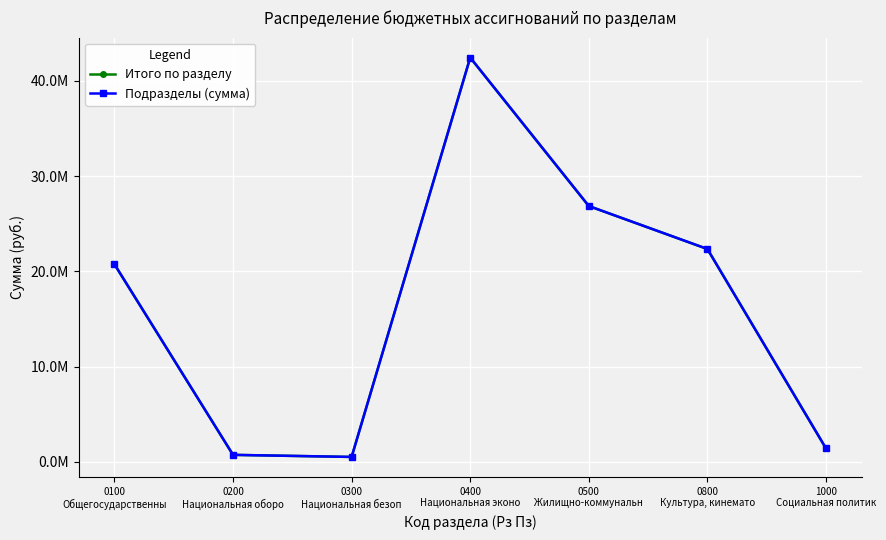

Reading left to right, list all the values displayed in this chart.

Итого по разделу: 20761342.8	747882.4	530000.0	42453582.0	26868061.4	22358703.2	1422256.0
Подразделы (сумма): 20761342.8	747882.4	530000.0	42453582.0	26868061.4	22358703.2	1422256.0